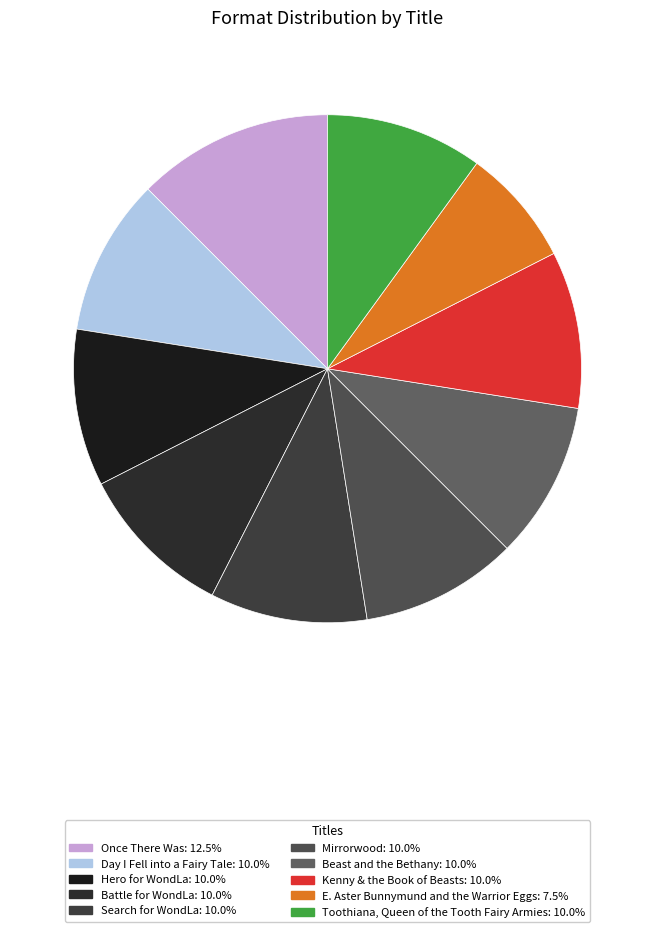

To the nearest percent, what is the average slice percentage?

10%